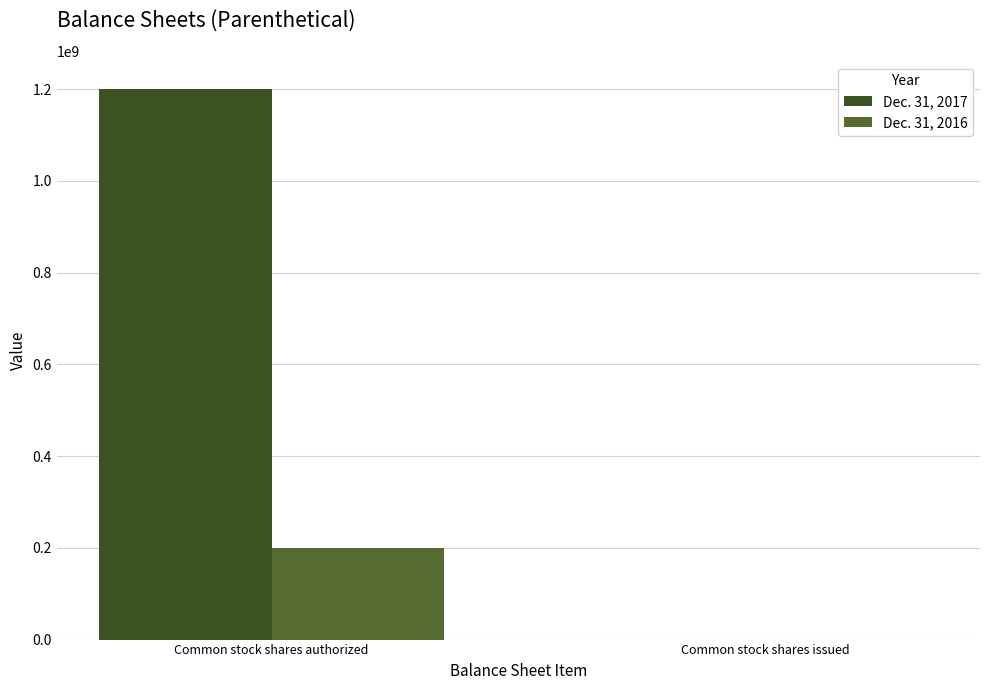

List the series in order of their overall mean, highest first.

Dec. 31, 2017, Dec. 31, 2016